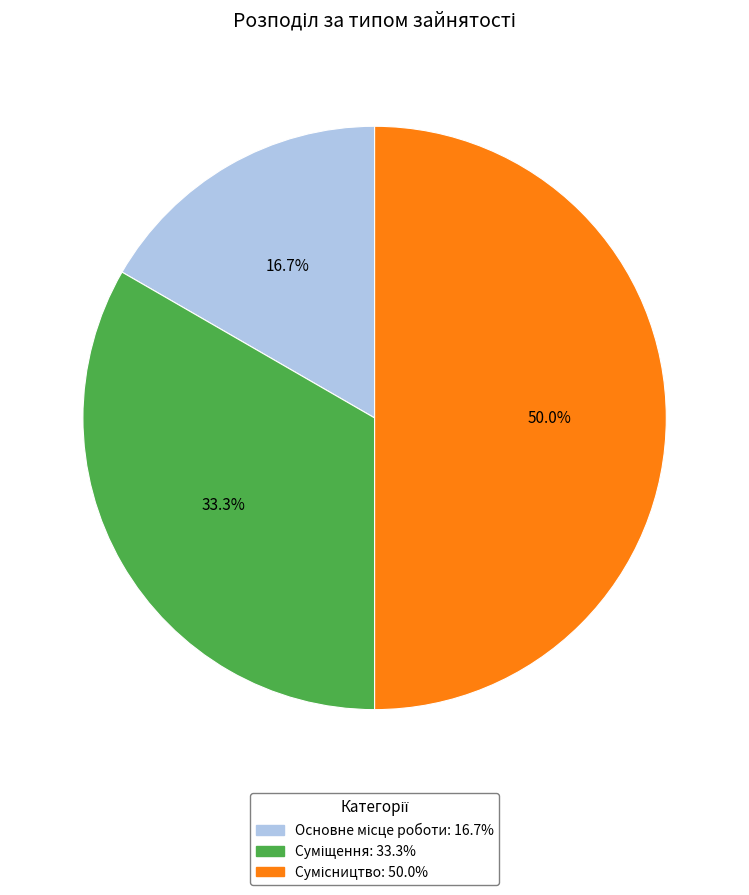

To the nearest percent, what percentage of the pie is Основне місце роботи?

17%